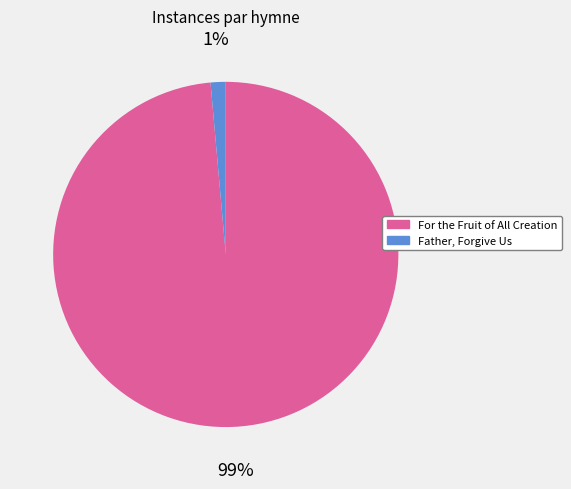

How many slices are in this pie chart?

2